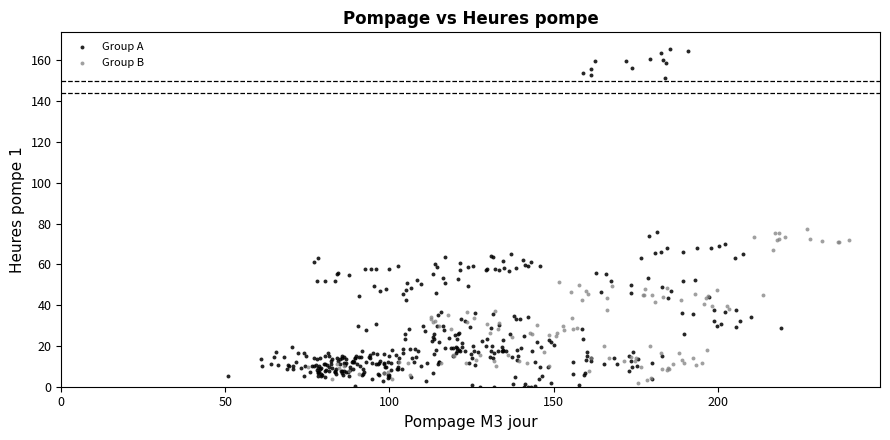

Which series reaches the maximum Y coordinate?

Group A